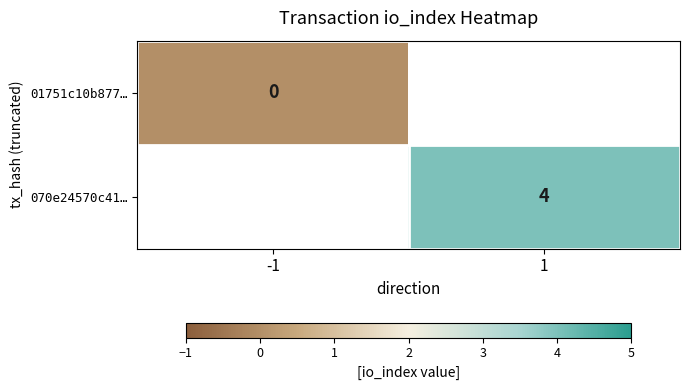

The 070e24570c41… series shows 4 at 1. True or false?

True